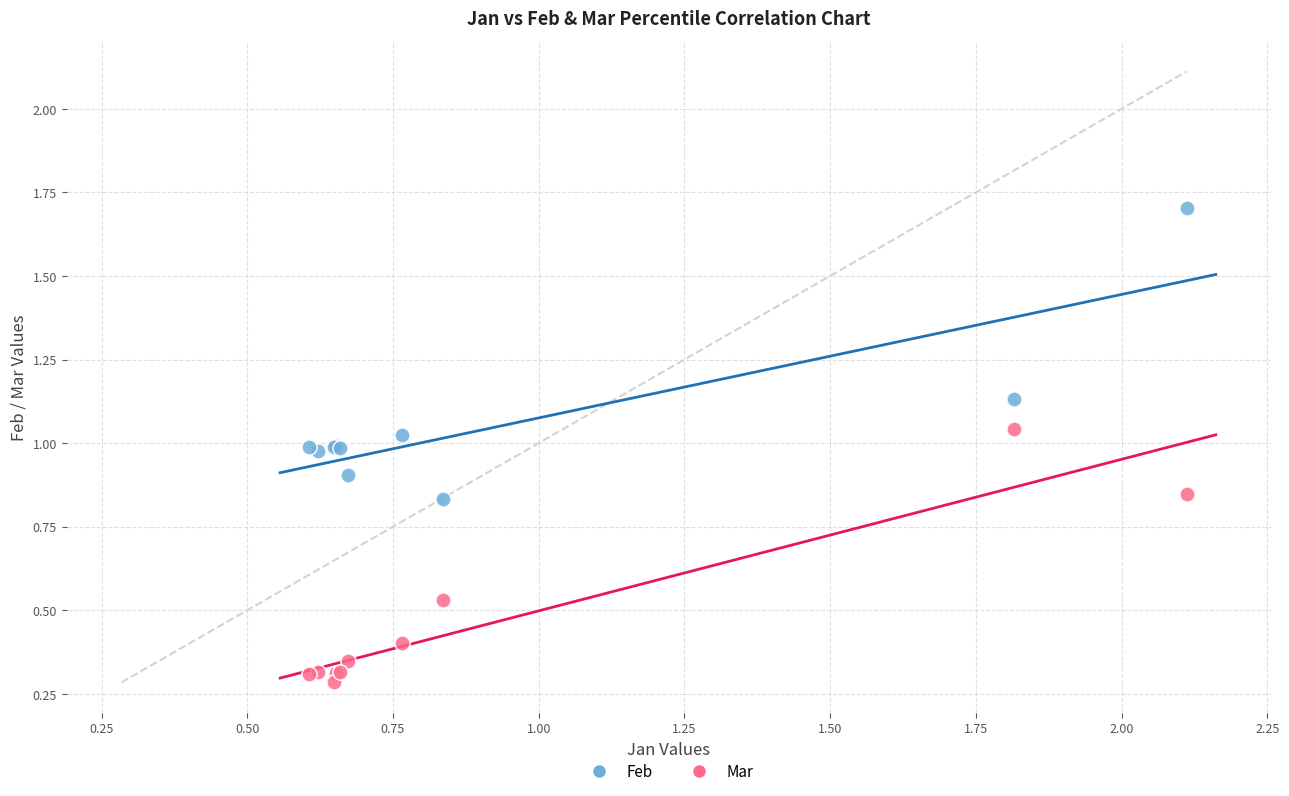

Which series has the largest Y range (max minus min)?

Feb